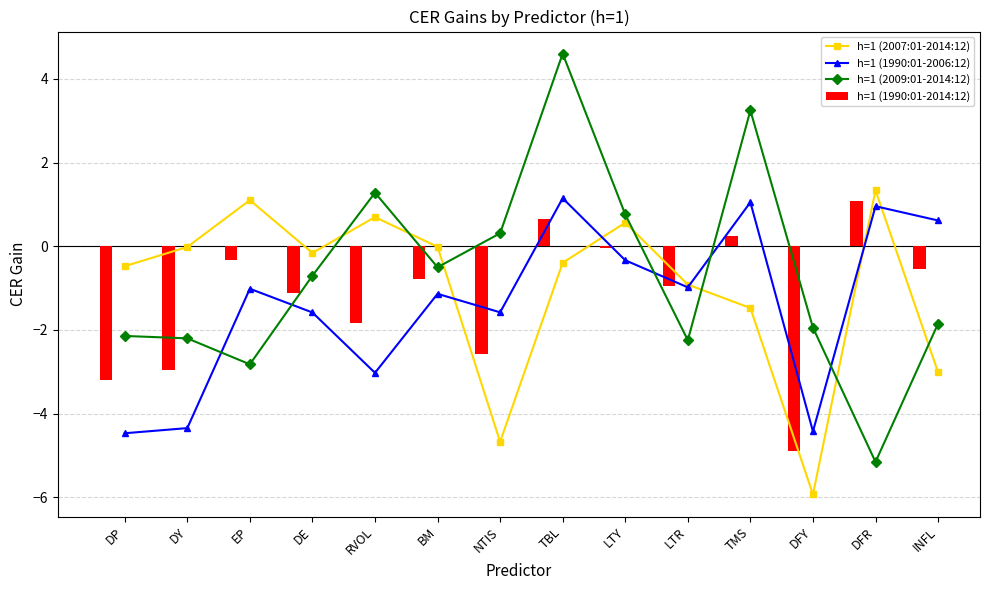

Are the bars horizontal?

No